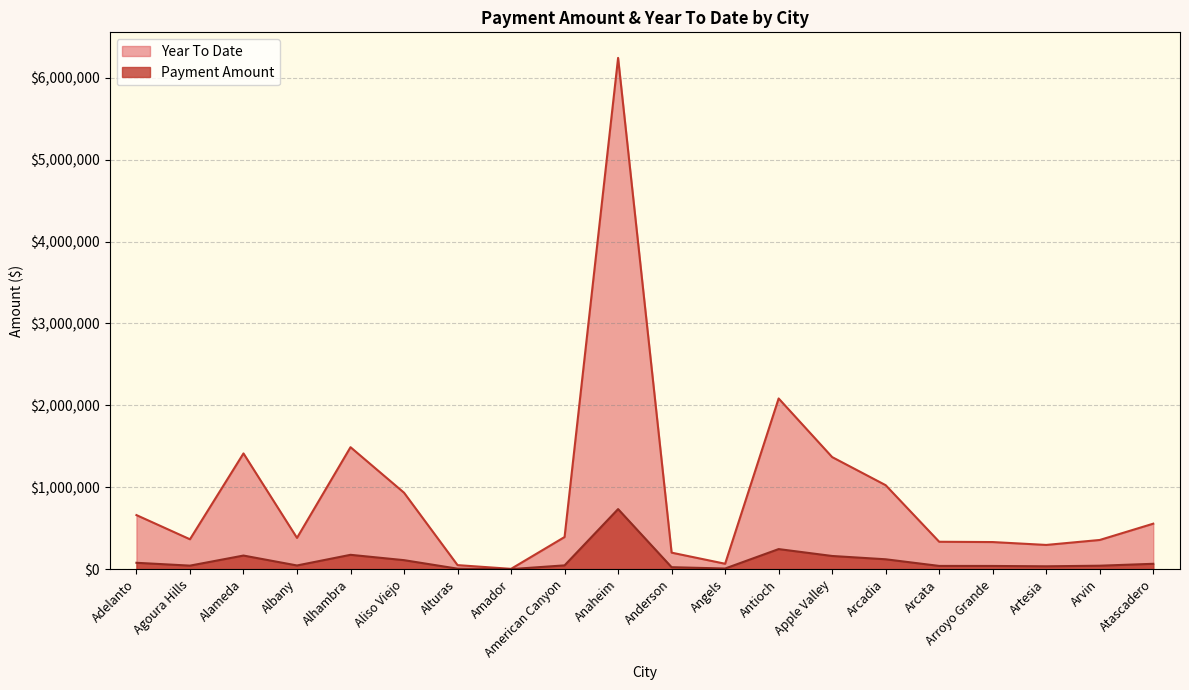

Where does the Year To Date series first go above 392099?

Adelanto